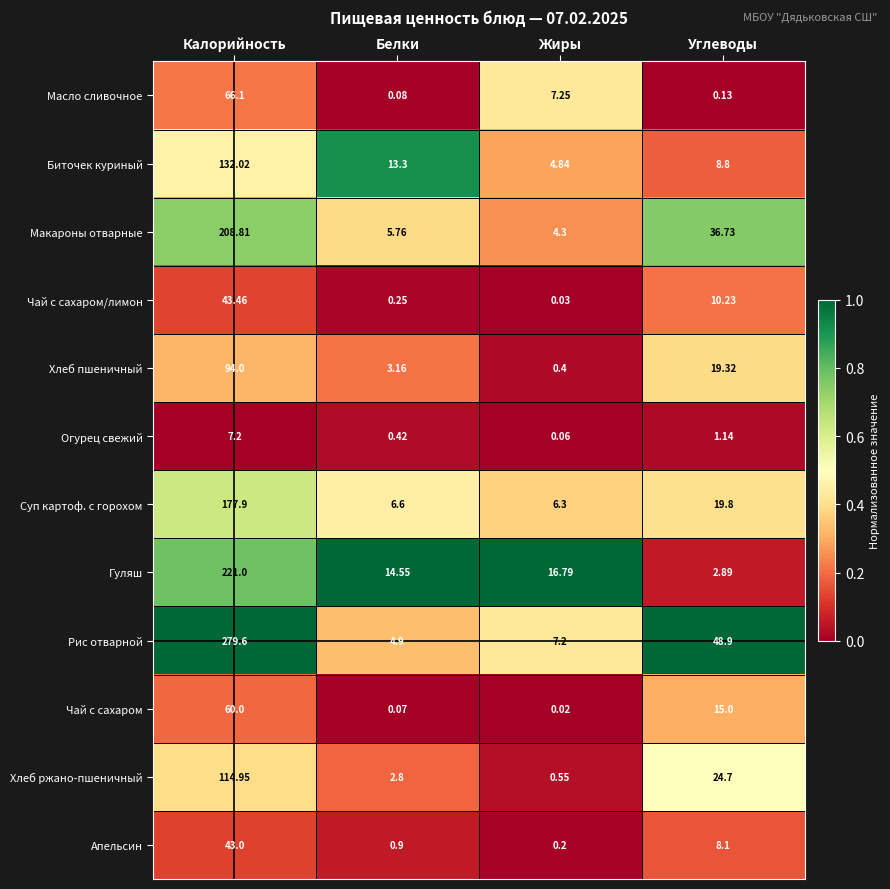

List the labels in order of Апельсин value, smallest first.

Жиры, Белки, Углеводы, Калорийность